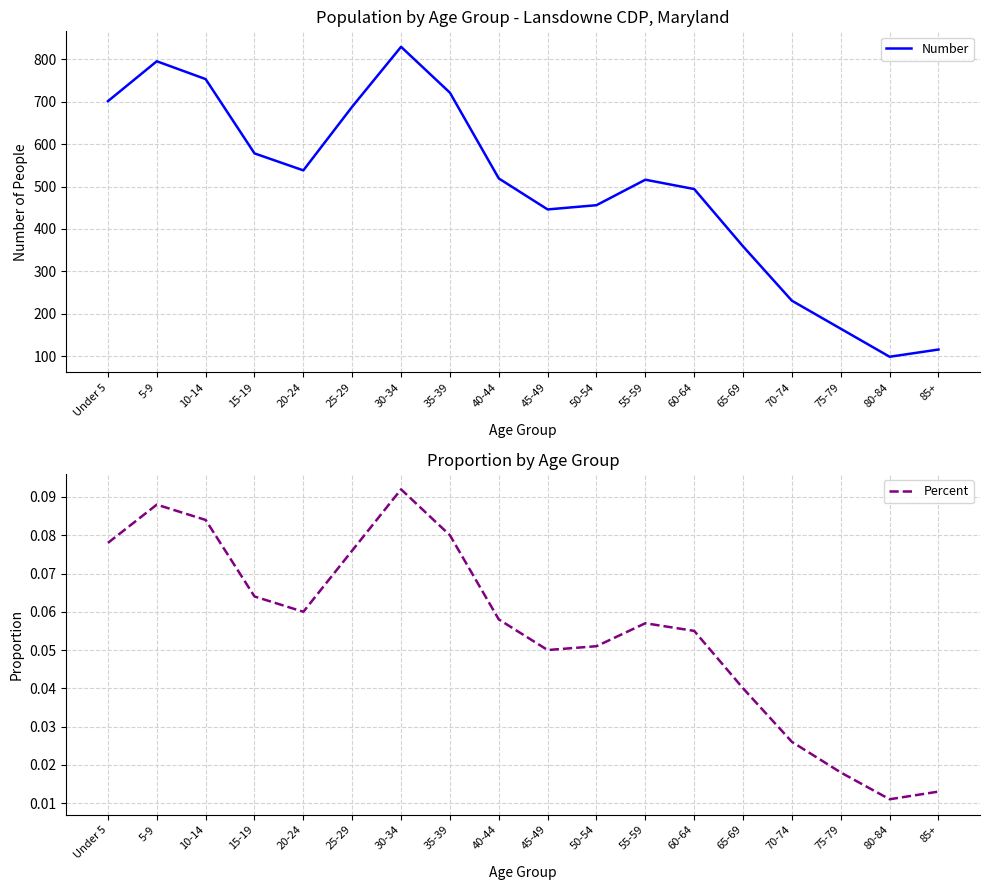

In Number, how many points are lower than both neighbors (excluding endpoints)?

3